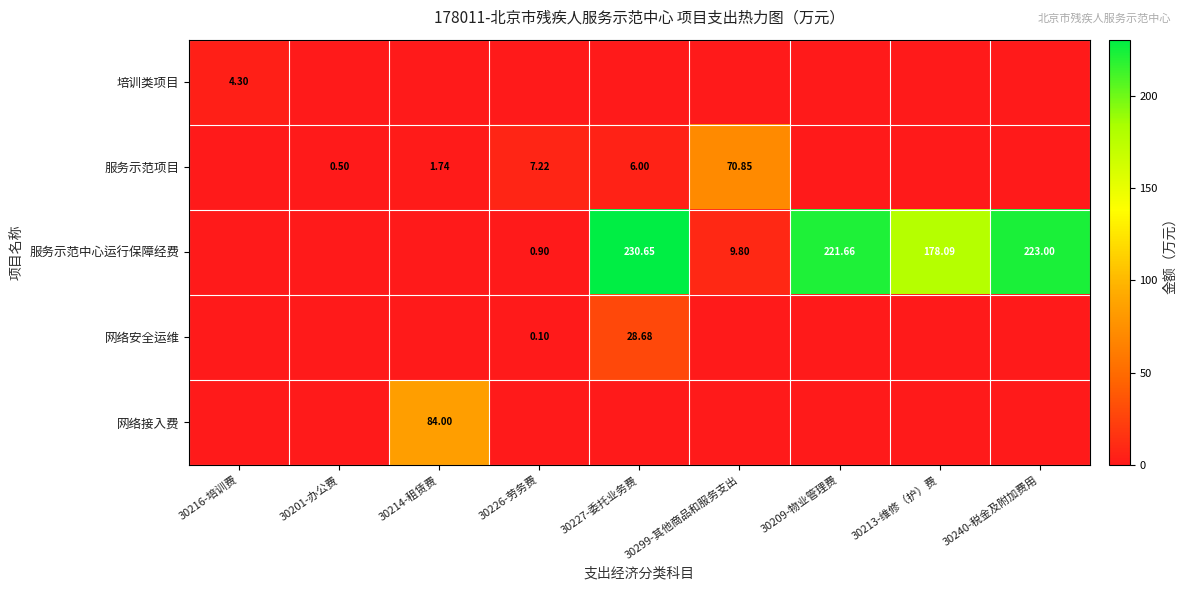

The value of 网络接入费 at 30201-办公费 is -55.8. True or false?

False